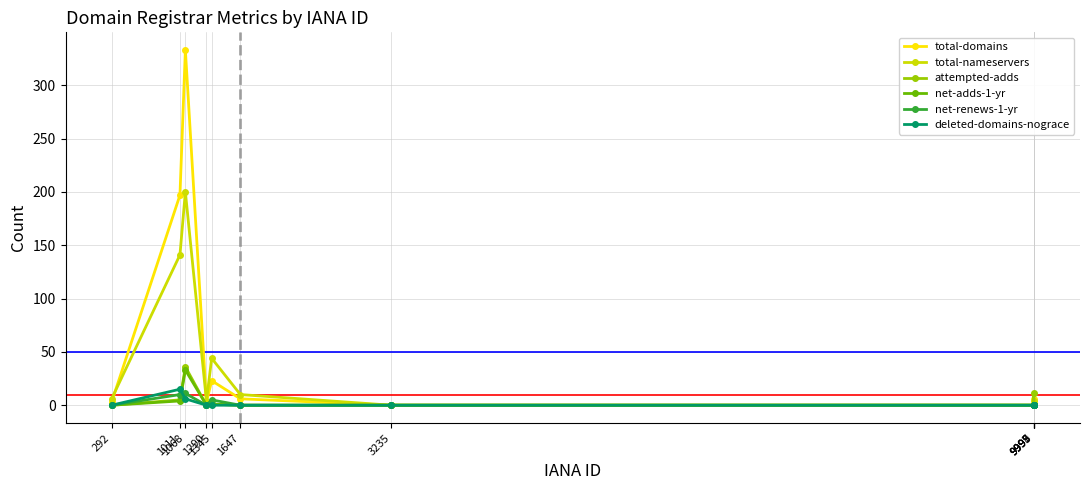

How many values in the total-domains series are below 3?

4